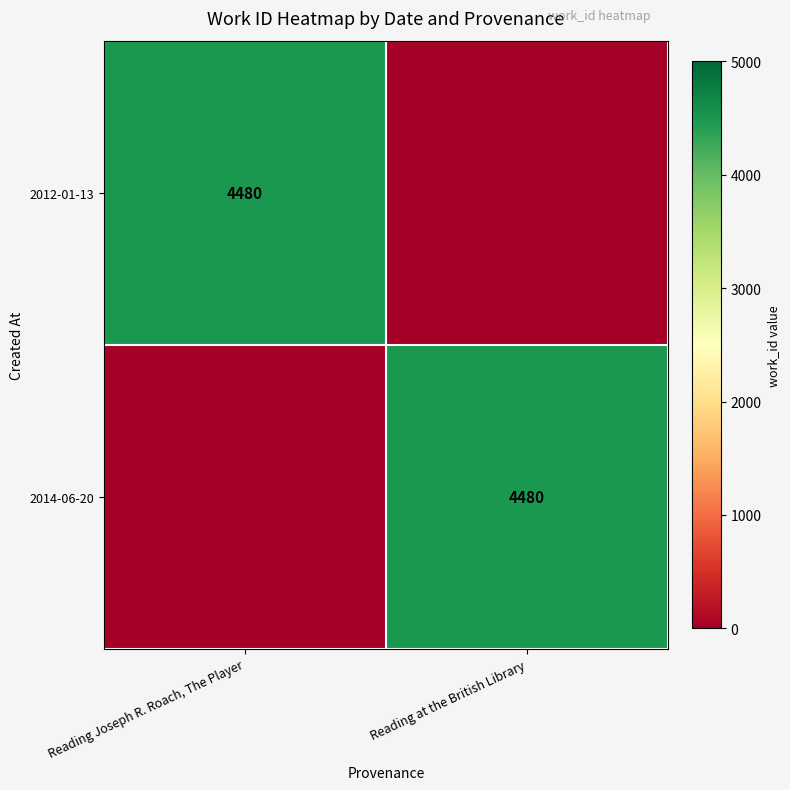

True or false: 2012-01-13 has a value of 4480 at Reading Joseph R. Roach, The Player.

True